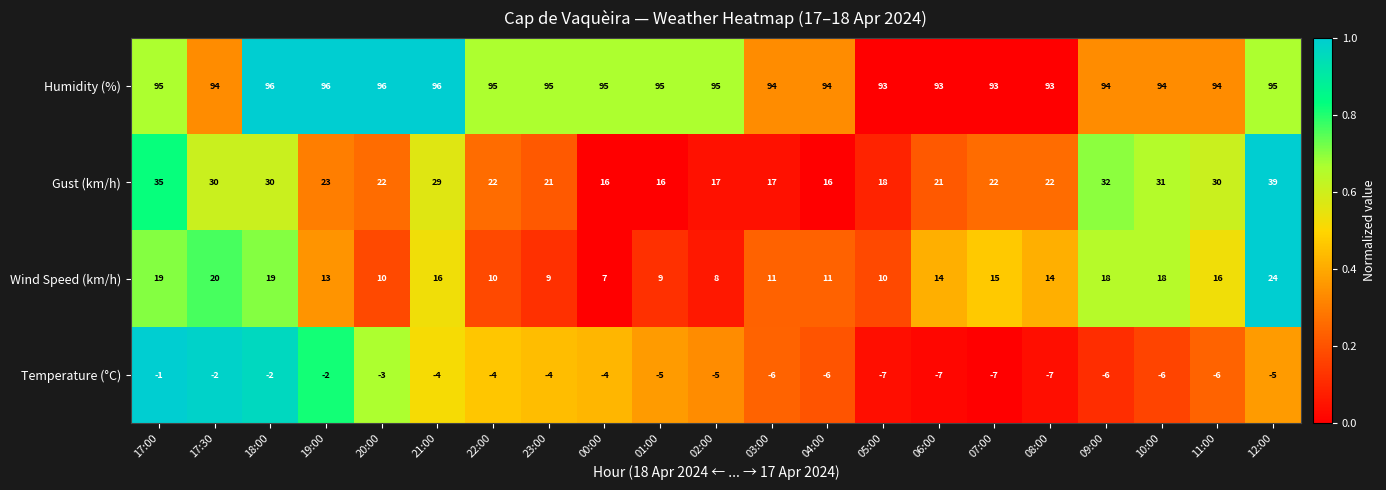

Is it true that Wind Speed (km/h) equals 7 at 00:00?

True